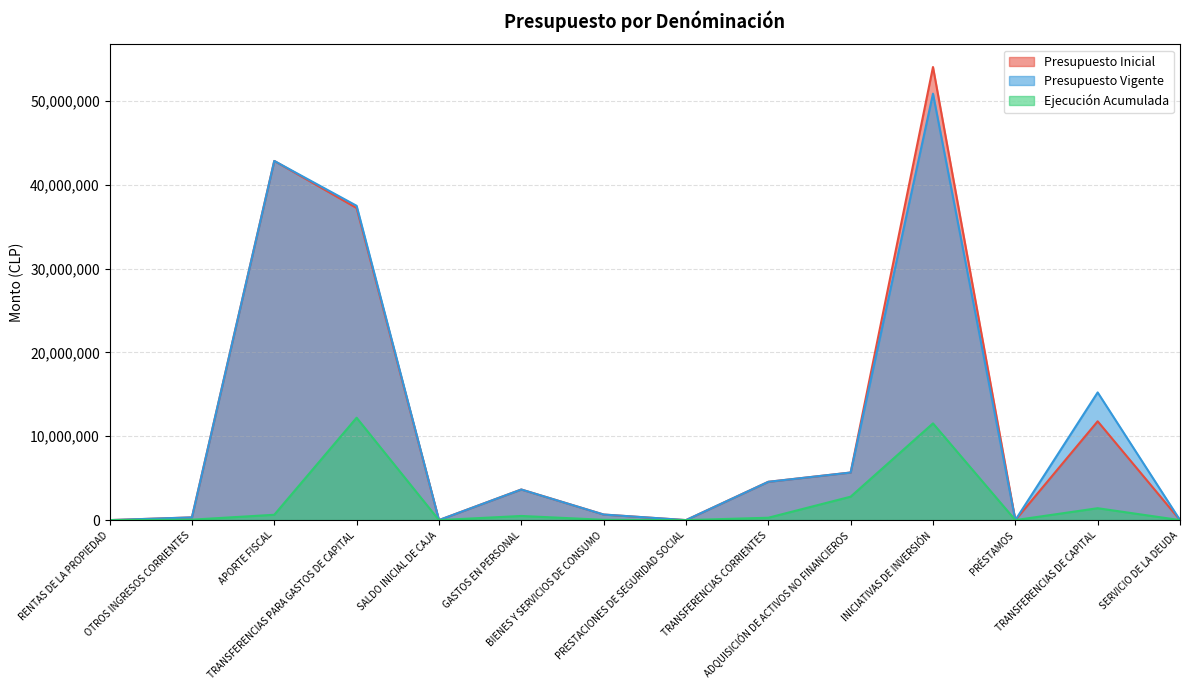

What are all the series names shown in the legend?

Presupuesto Inicial, Presupuesto Vigente, Ejecución Acumulada